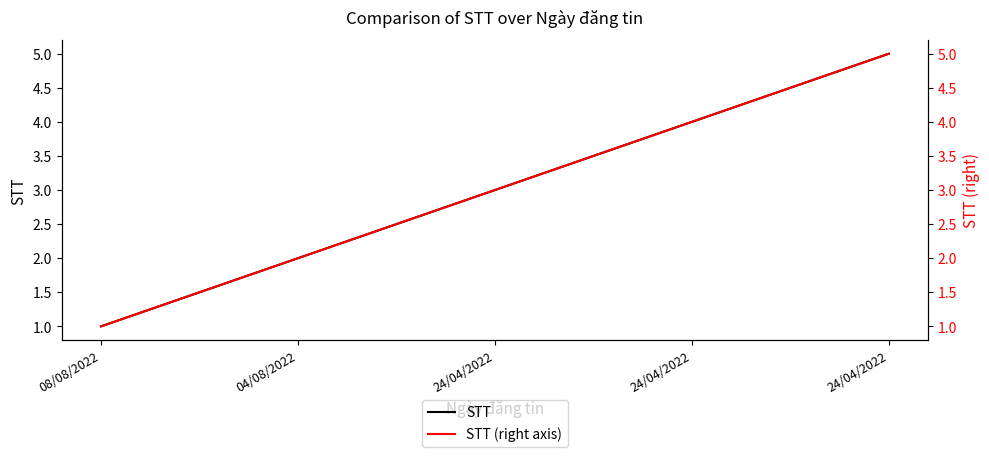

True or false: STT (right axis) and STT intersect in this chart.

False